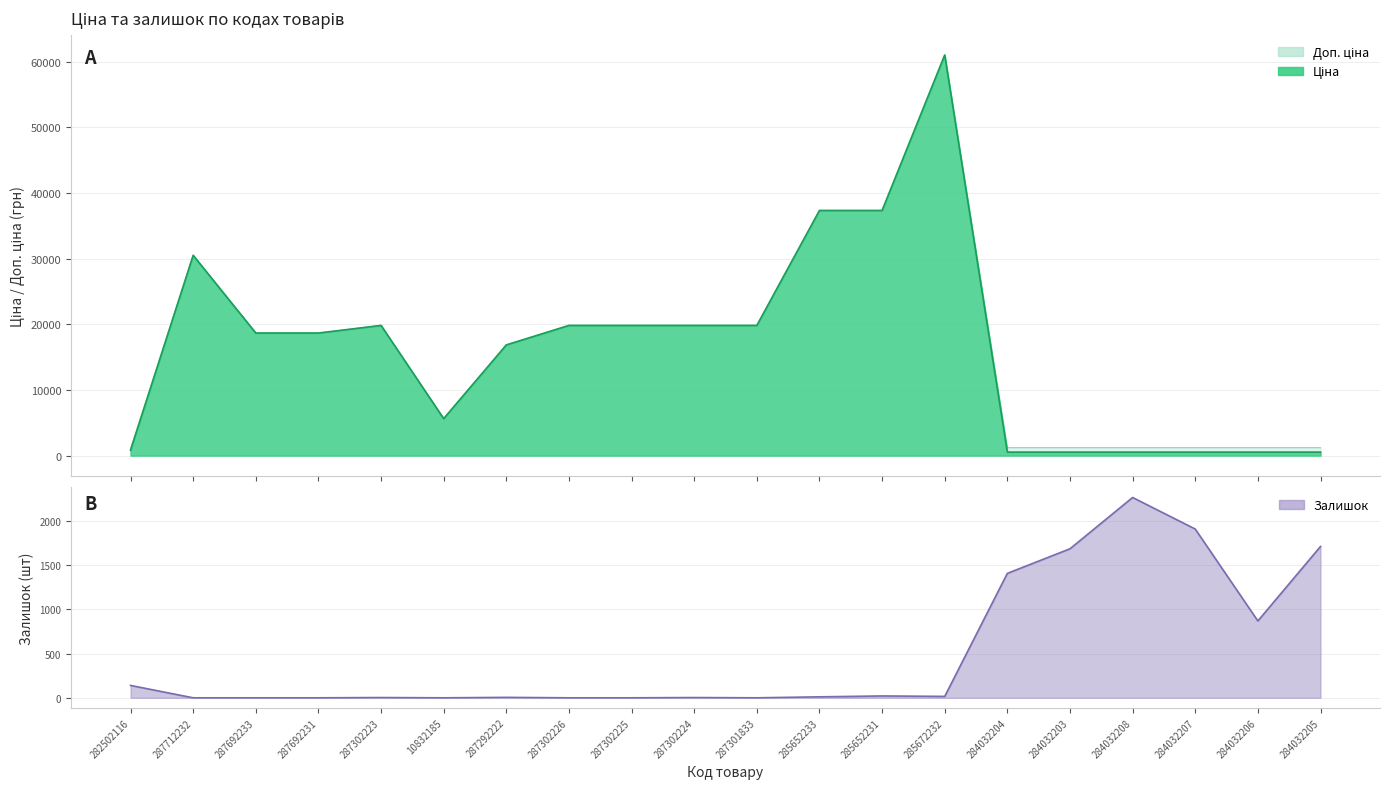

Is it true that Доп. ціна equals 1227.2 at 284032208?

True